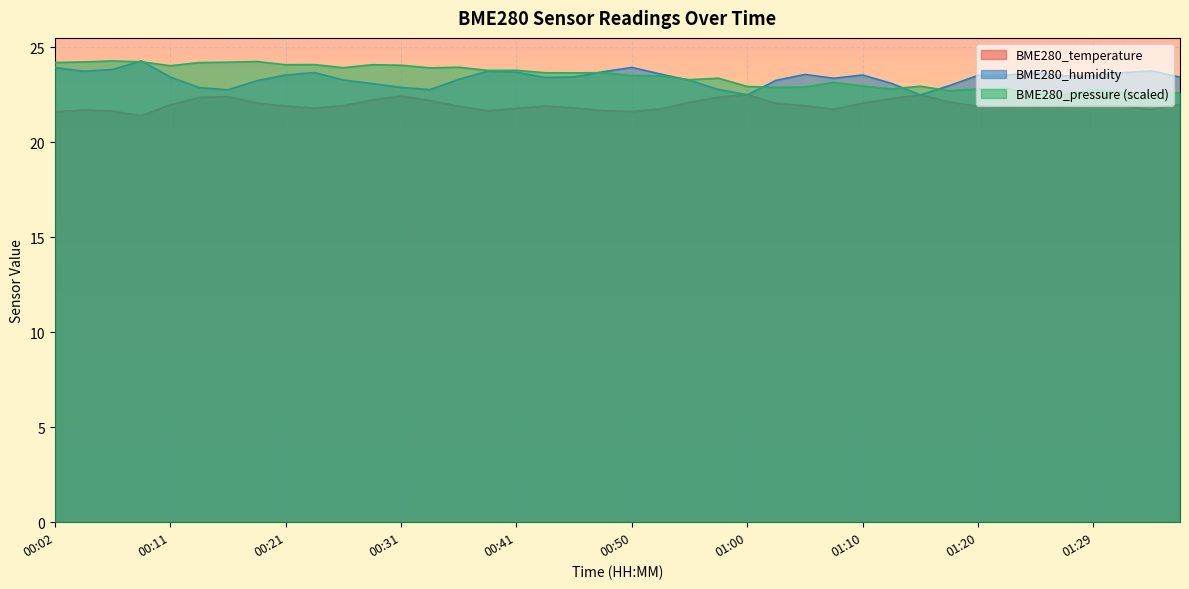

At which category is the sum across all series the highest?

00:09